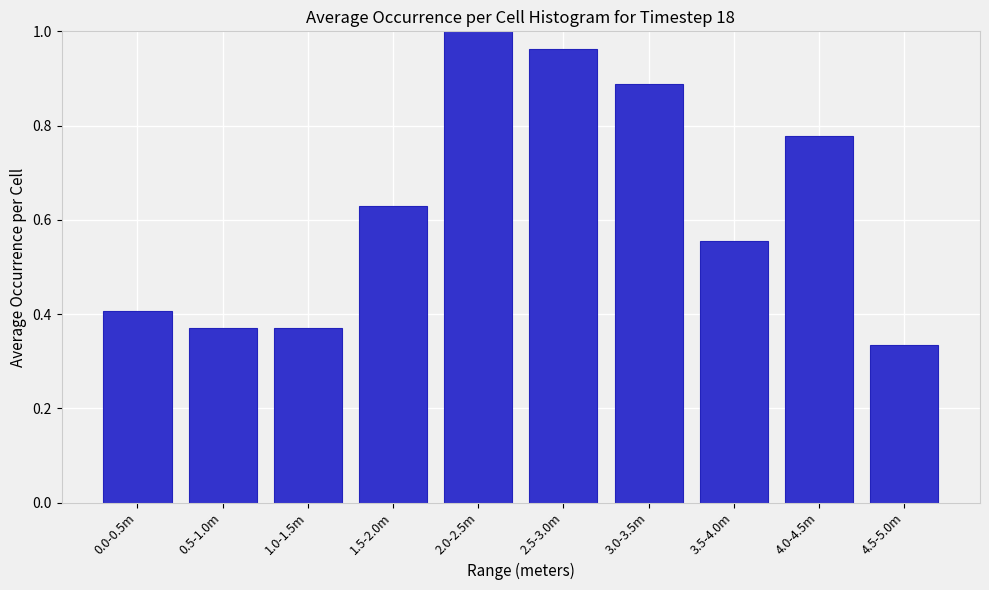

What is the difference between the maximum and minimum values?

0.7